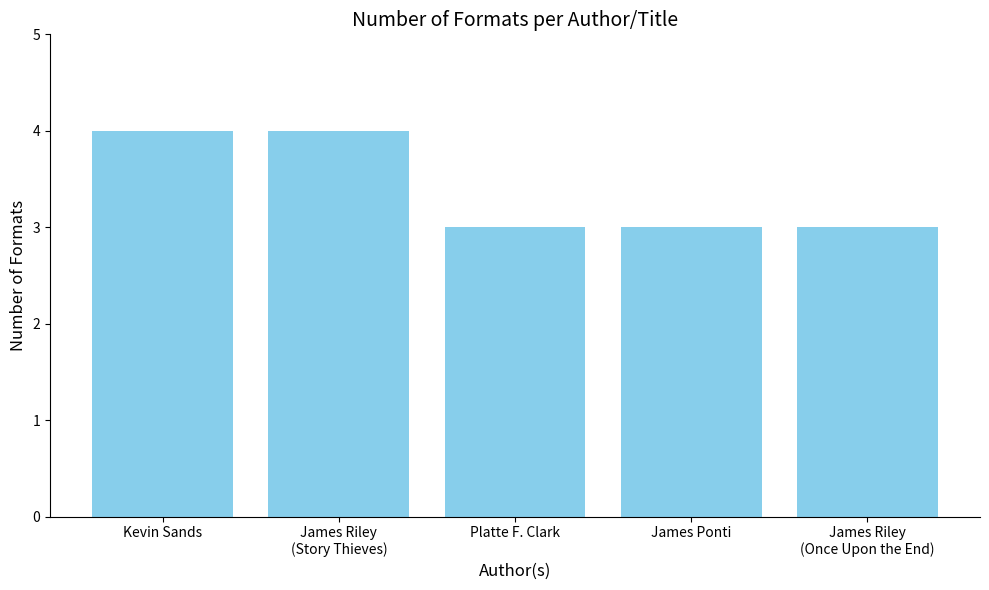

What is the value of the 5th bar from the left?

3